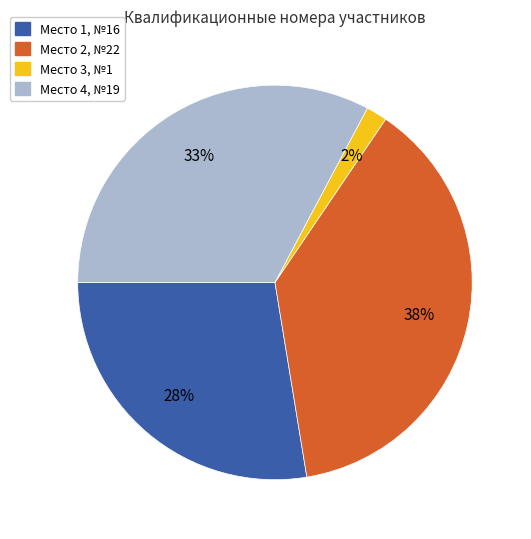

How many segments does this pie chart have?

4